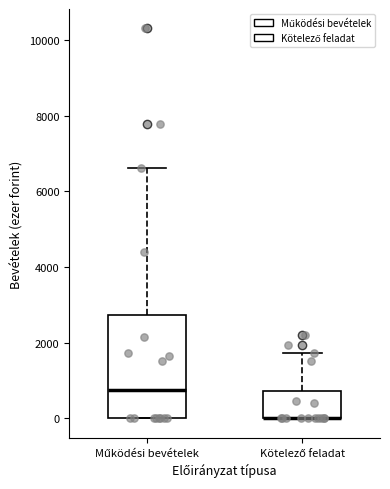

Reading left to right, read every box against the y-axis: the position of its median line, the range the box covers, and the ends of its whiskers. The values are not printed on the chart, so give them approximately, as read against the axis.

Működési bevételek: median 800, box 0 to 2800, whiskers 0 to 6600
Kötelező feladat: median 0 (drawn on the box's lower edge), box 0 to 800, whiskers 0 to 1800